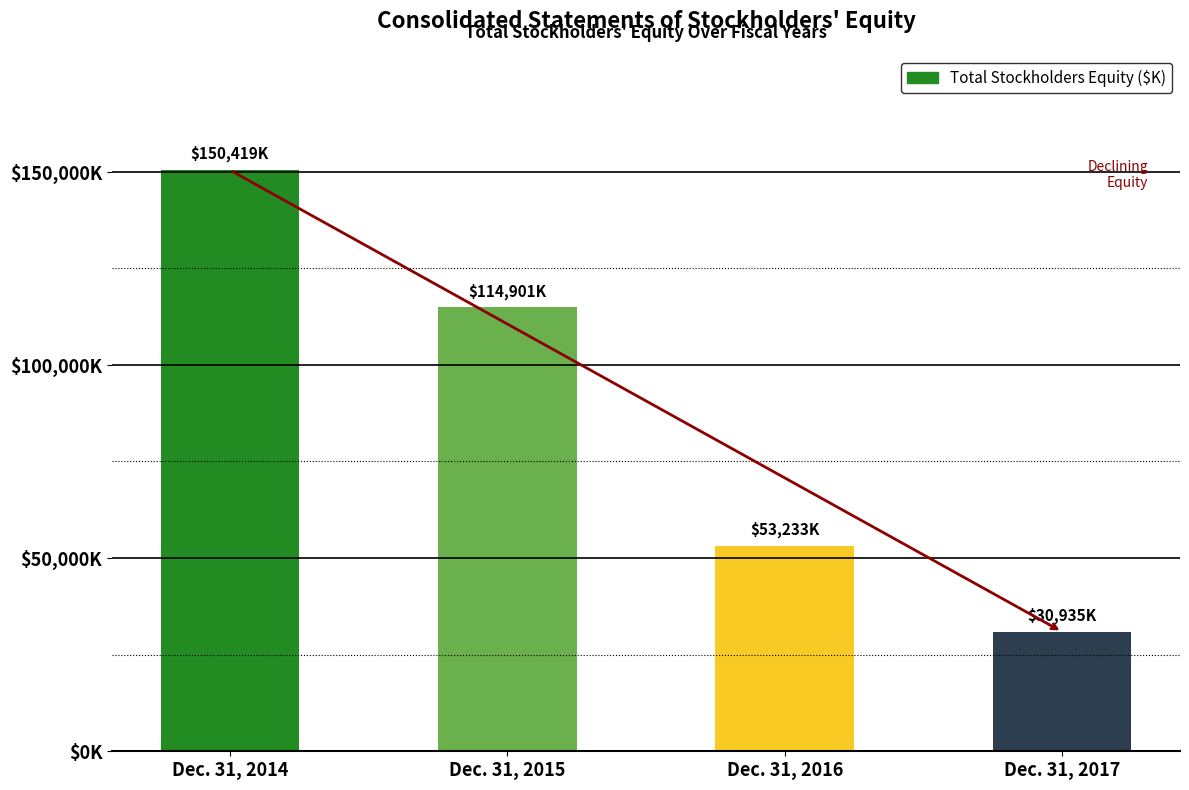

Rank the categories by value from lowest to highest.

Dec. 31, 2017, Dec. 31, 2016, Dec. 31, 2015, Dec. 31, 2014